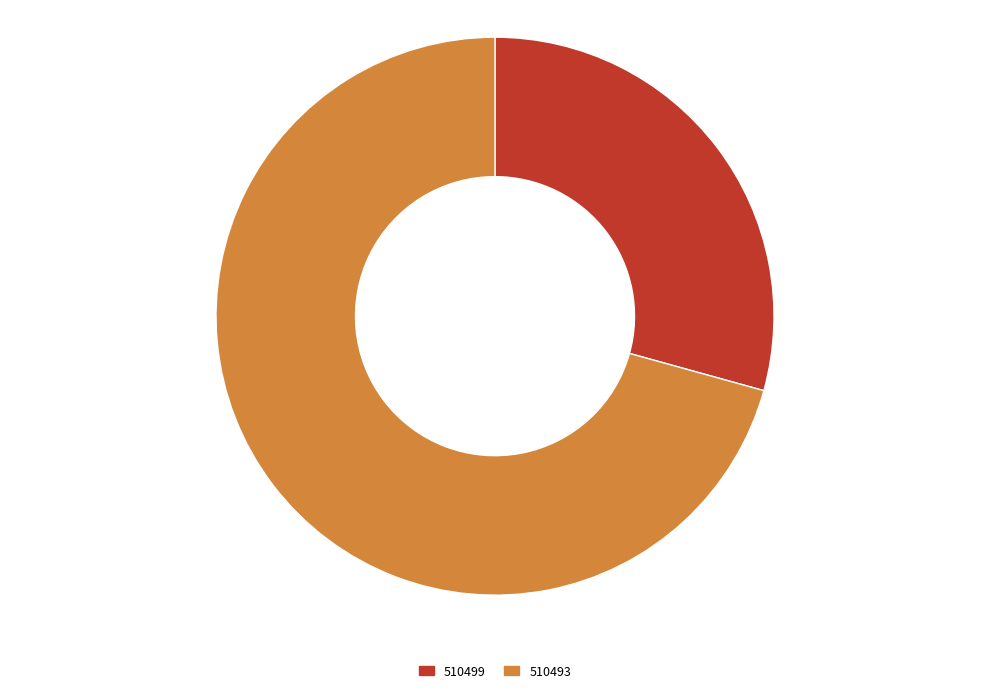

How many segments does this pie chart have?

2